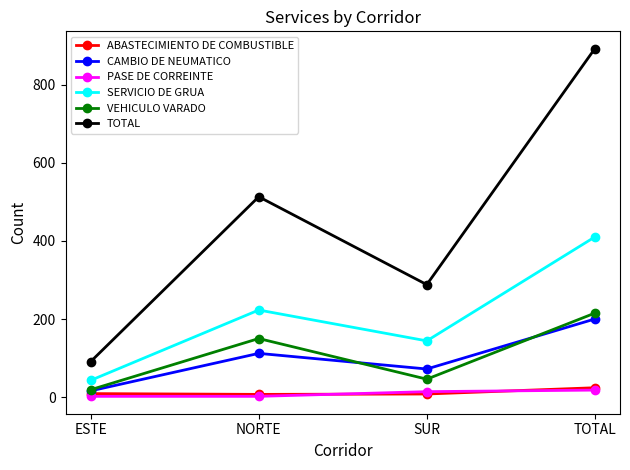

Is the value of ABASTECIMIENTO DE COMBUSTIBLE at ESTE greater than the value of CAMBIO DE NEUMATICO at TOTAL?

No